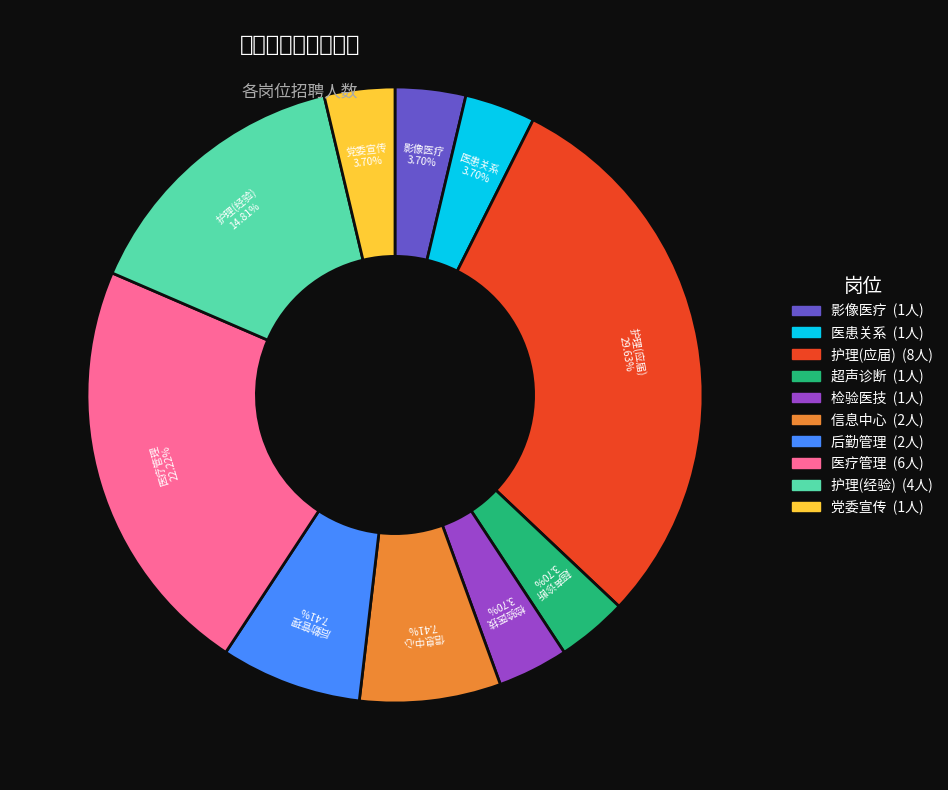

Count the number of slices in the pie.

10